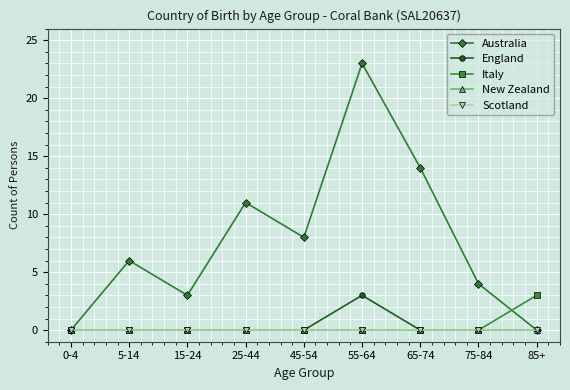

Does the chart have visible grid lines?

Yes